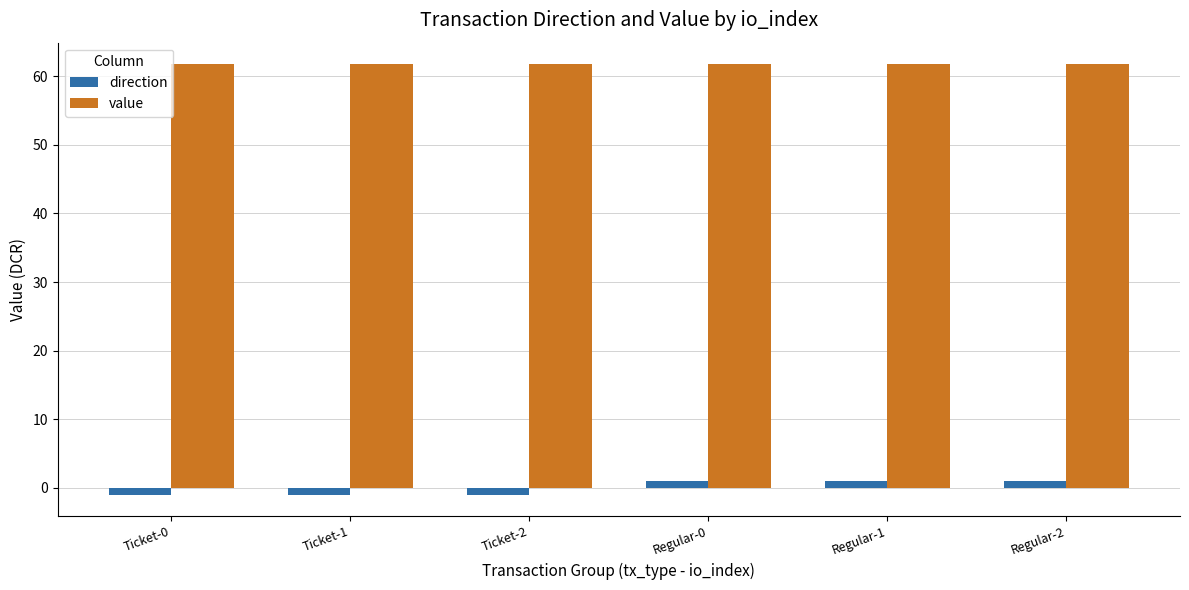

What position from the left is Ticket-1?

2